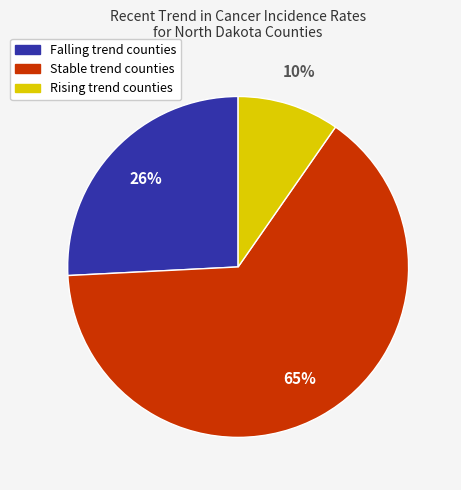

To the nearest percent, what is the average slice percentage?

33%